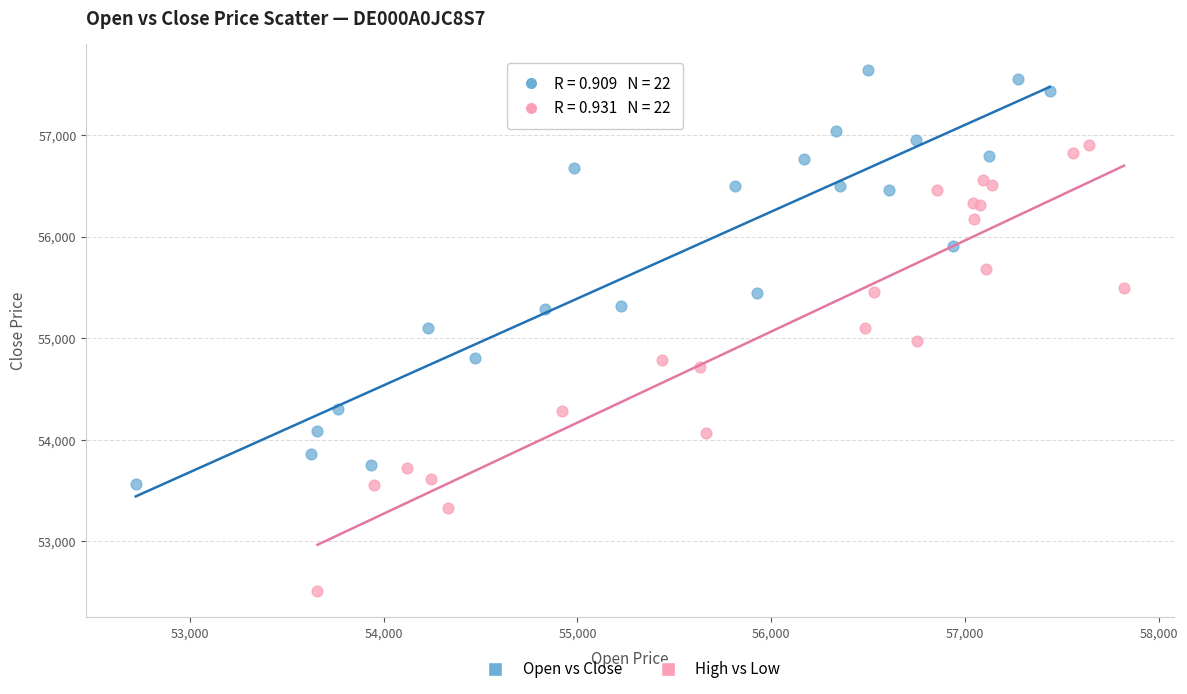

What are all the series names shown in the legend?

Open vs Close, High vs Low